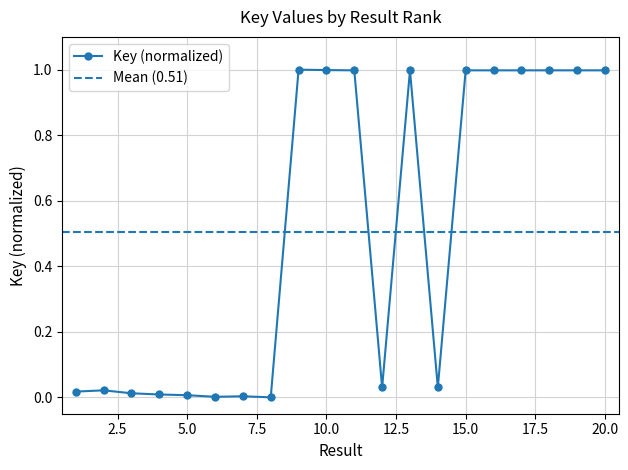

What is the difference between the maximum and minimum values?

1.0